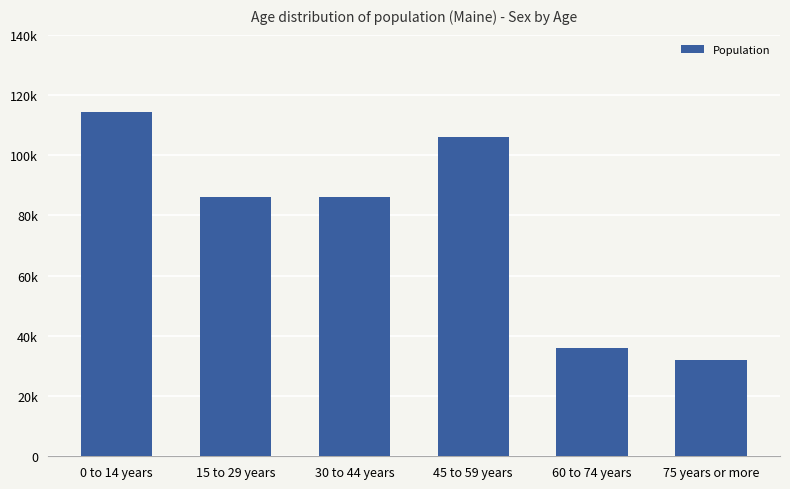

List the labels in order of value, smallest first.

75 years or more, 60 to 74 years, 15 to 29 years, 30 to 44 years, 45 to 59 years, 0 to 14 years